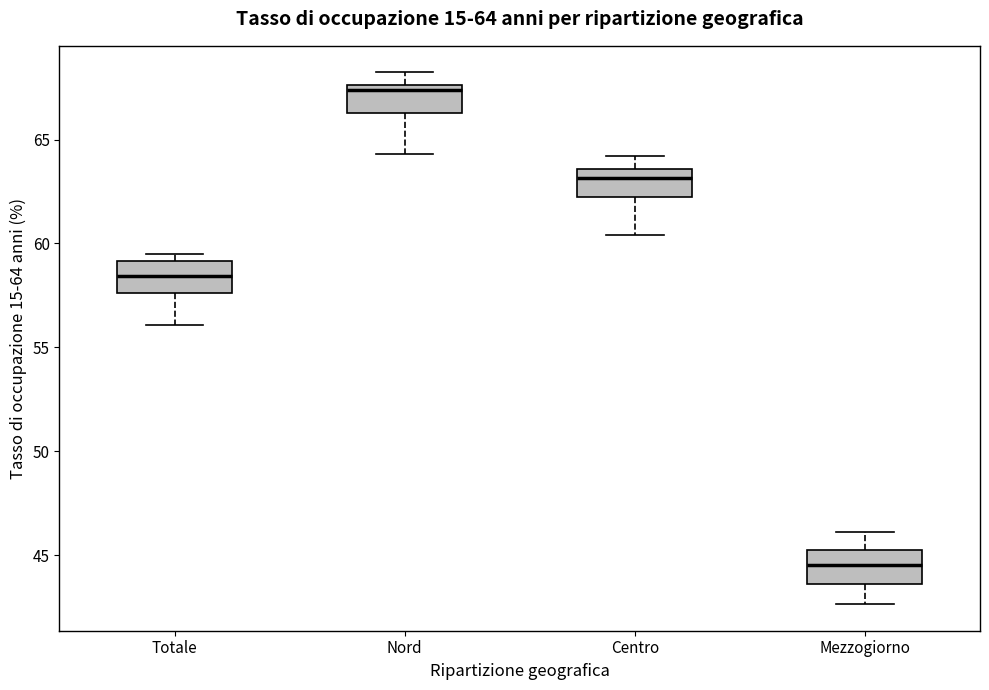

Which box's median line is the lowest?

Mezzogiorno